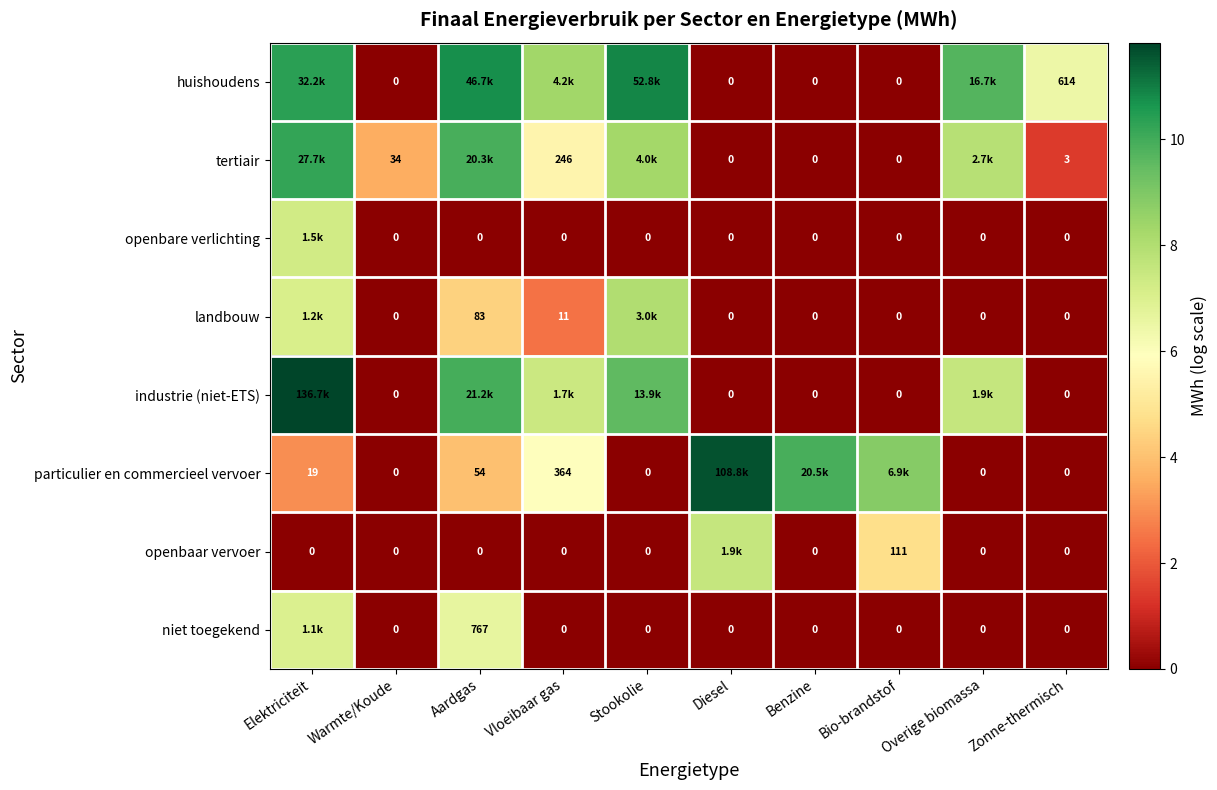

At which category is the sum across all series the highest?

Elektriciteit